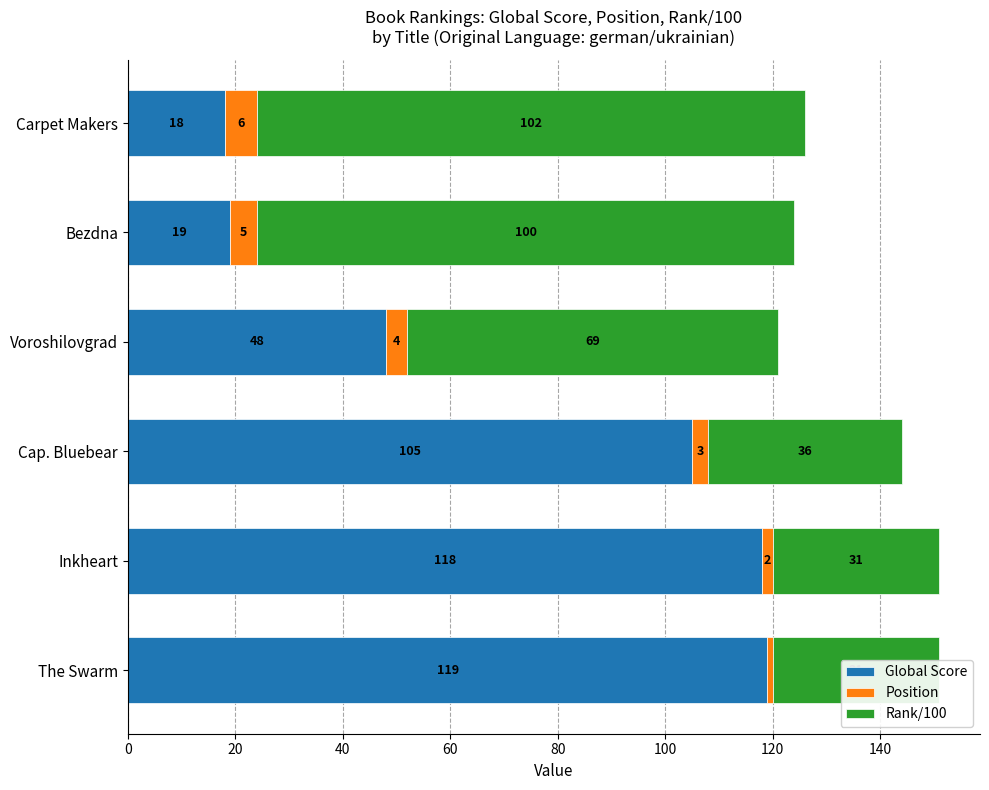

Is the value of Rank/100 at Carpet Makers greater than the value of Position at Inkheart?

Yes